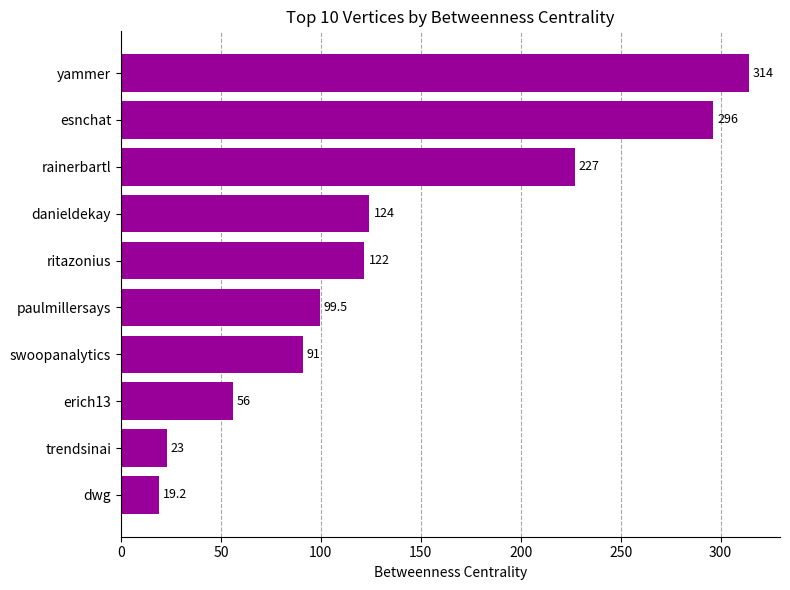

Reading top to bottom, extract all data points from this chart.

yammer=314.0	esnchat=296.2	rainerbartl=227.0	danieldekay=124.3	ritazonius=121.8	paulmillersays=99.5	swoopanalytics=91.0	erich13=56.0	trendsinai=23.0	dwg=19.2